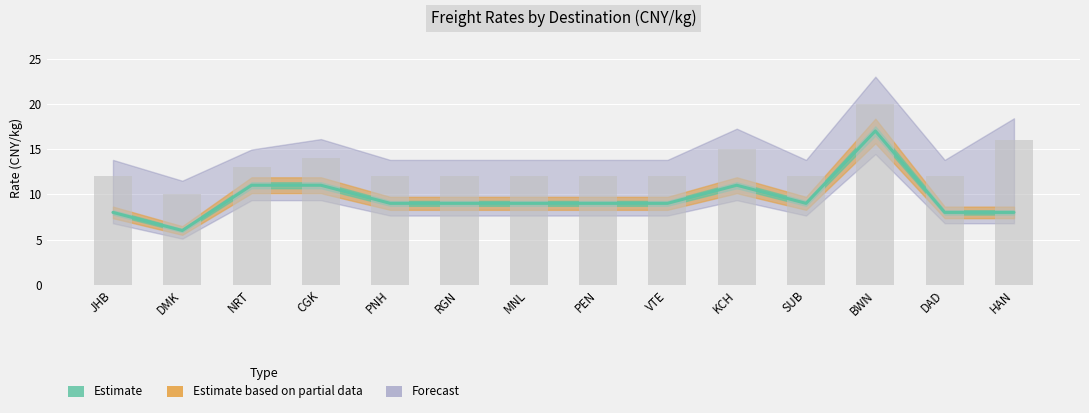

The value of +500 at KCH is 11. True or false?

True